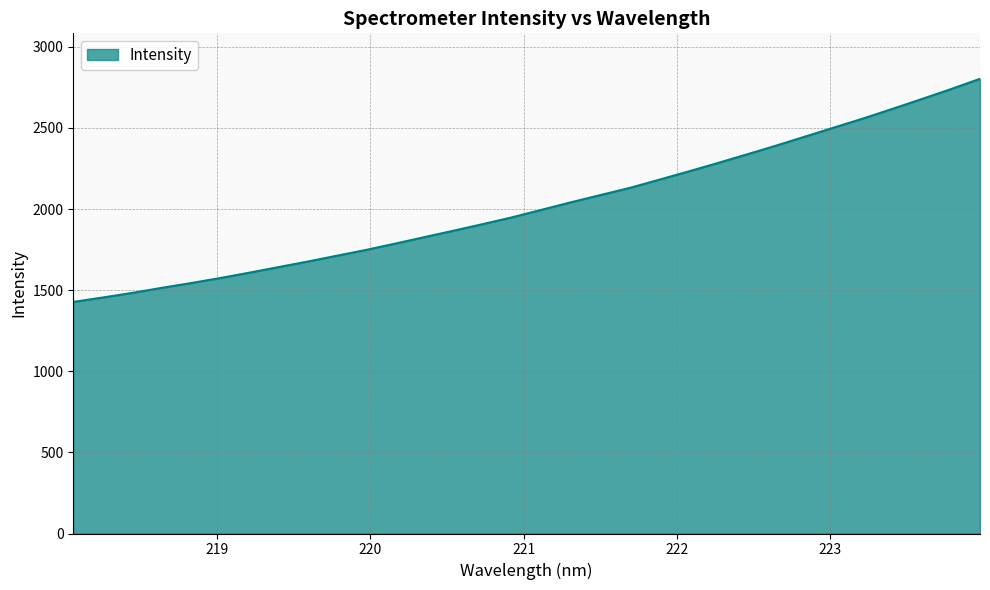

What is the minimum value shown in the chart?

1427.4